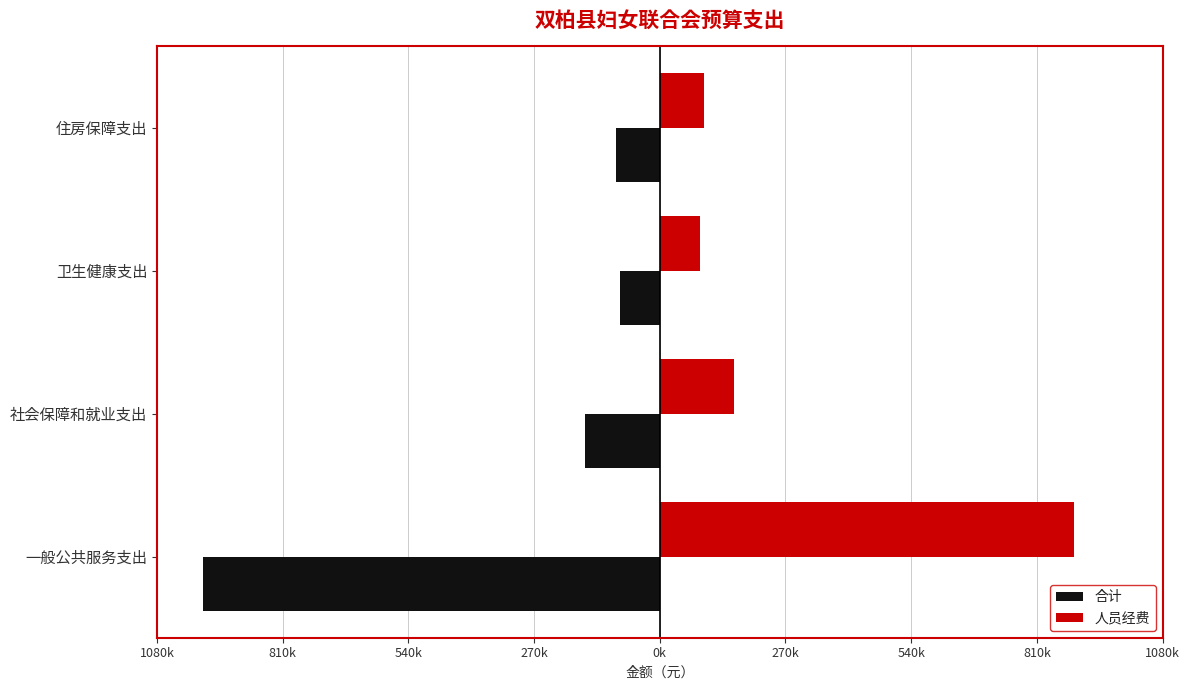

What position from the left is 住房保障支出?

4